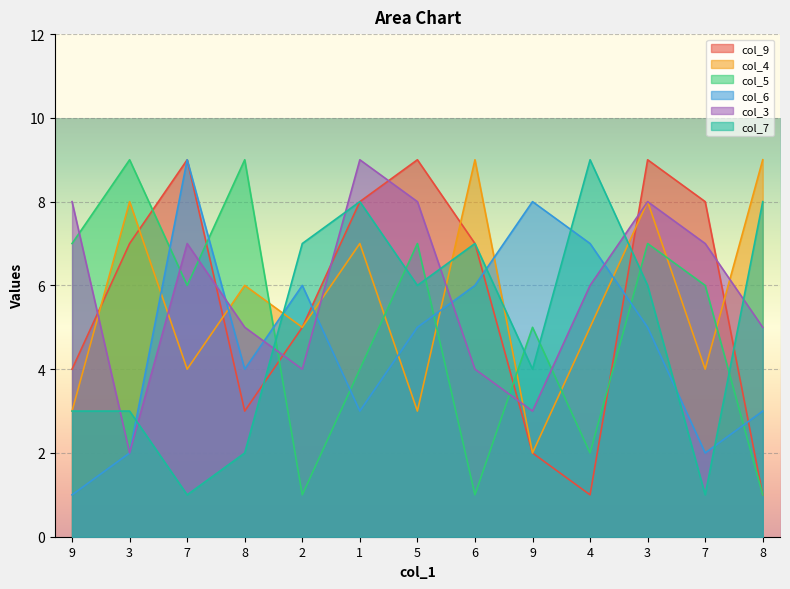

How many lines are shown in the chart?

6